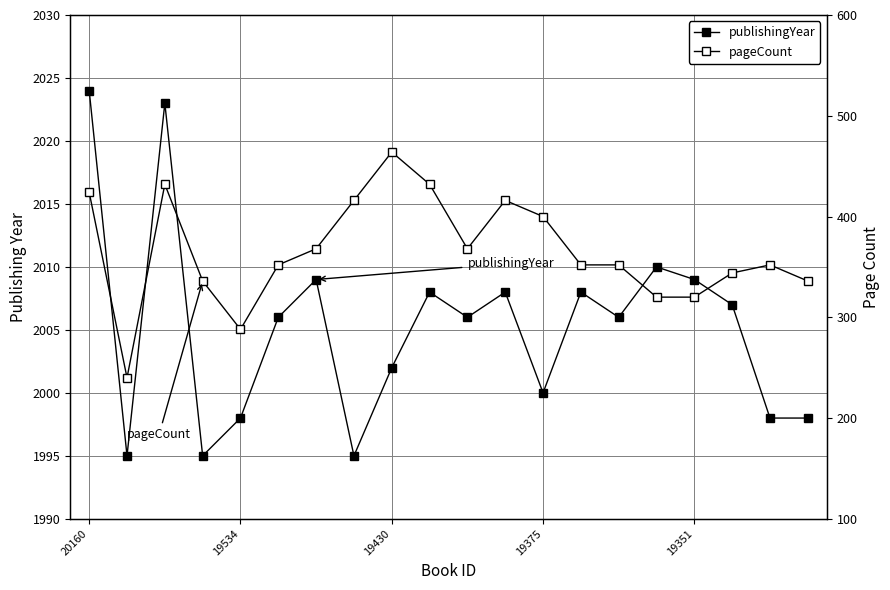

The publishingYear series shows 2008 at 9. True or false?

True